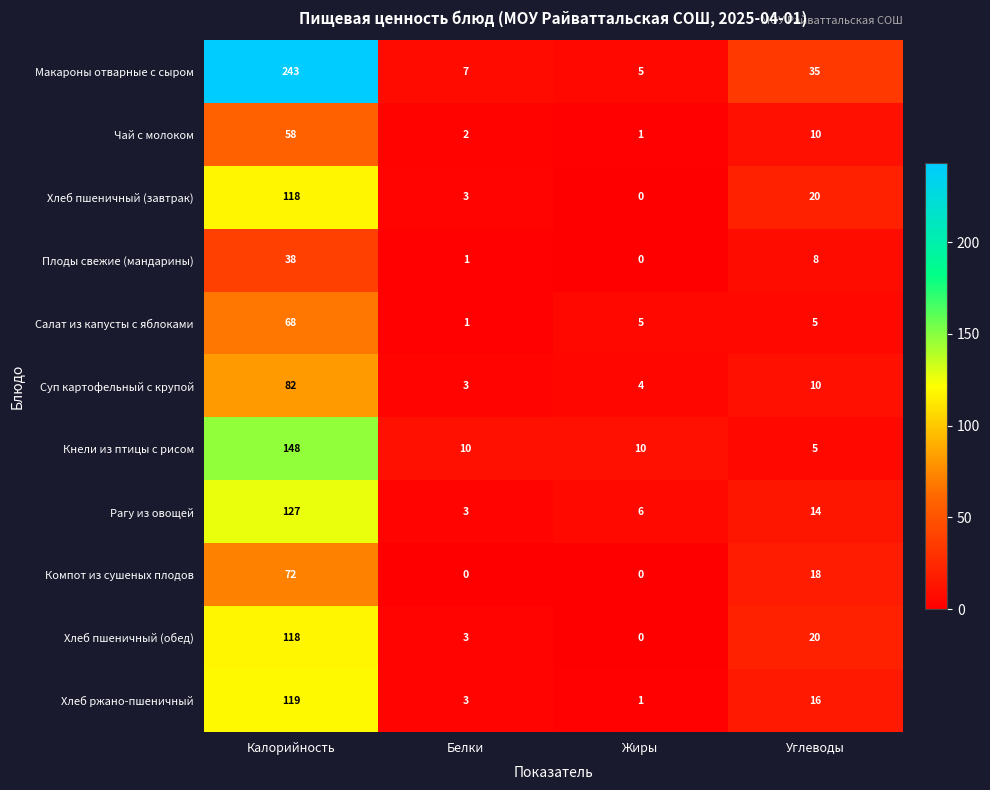

What is the difference between the maximum and minimum values in the Хлеб пшеничный (обед) series?

118